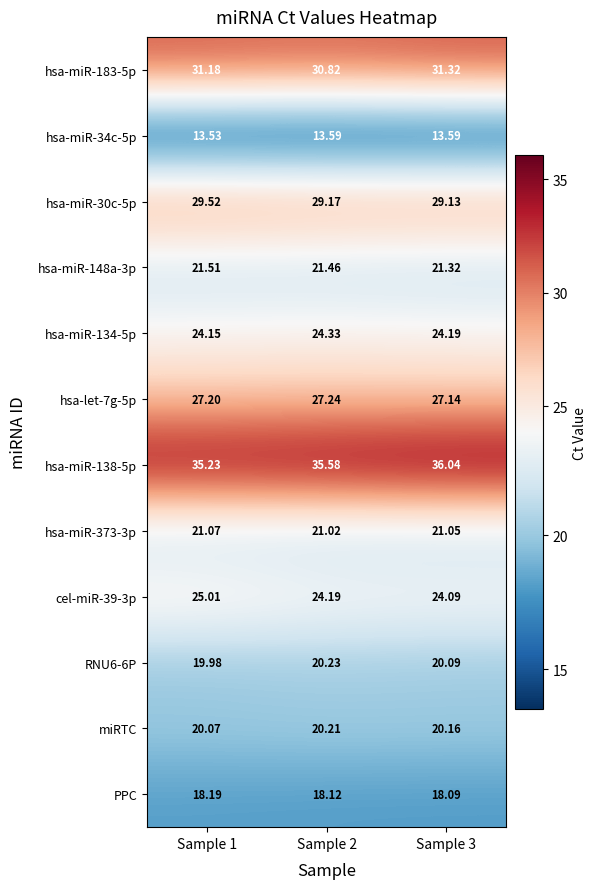

Is the value of hsa-miR-138-5p at Sample 1 greater than the value of hsa-miR-373-3p at Sample 3?

Yes